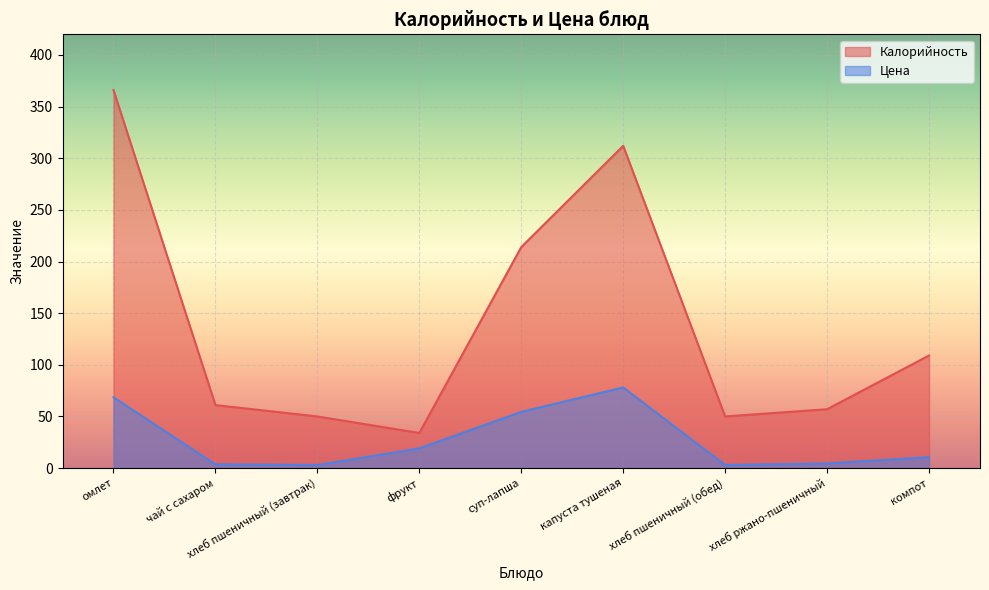

At which label does Цена first exceed 10?

омлет